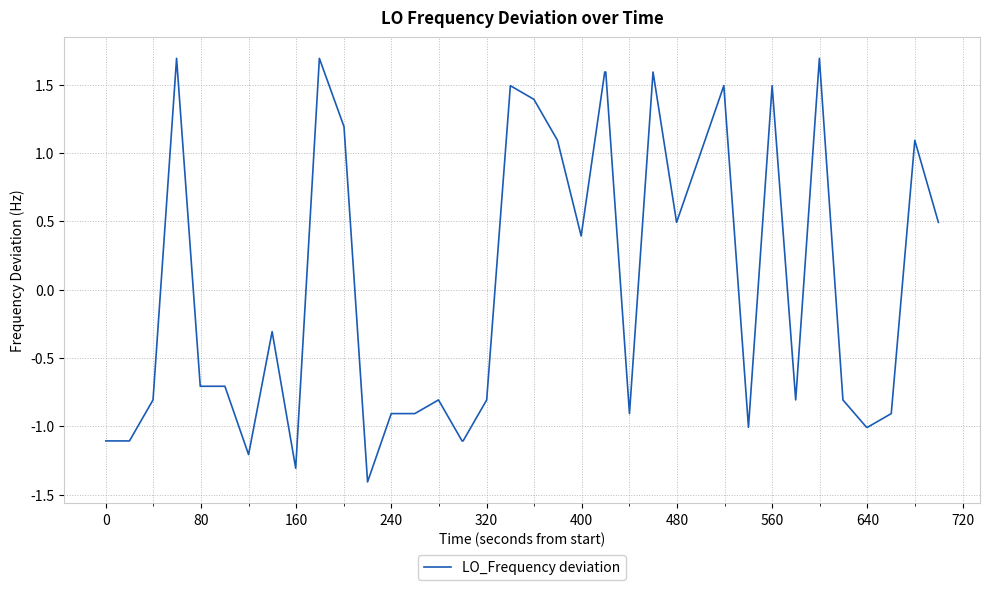

How many values are above zero?

17